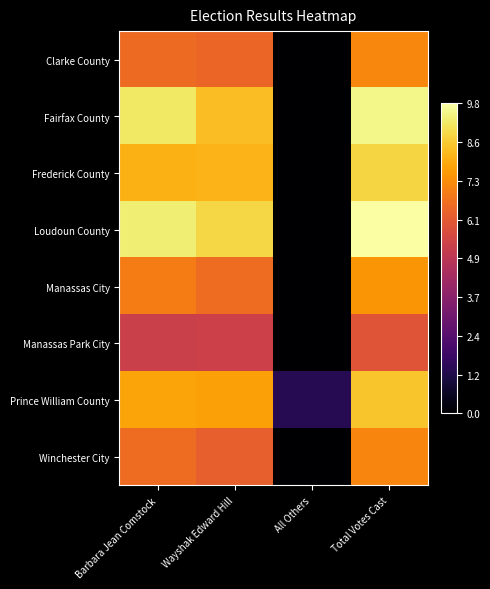

At which category is the sum across all series the highest?

Total Votes Cast